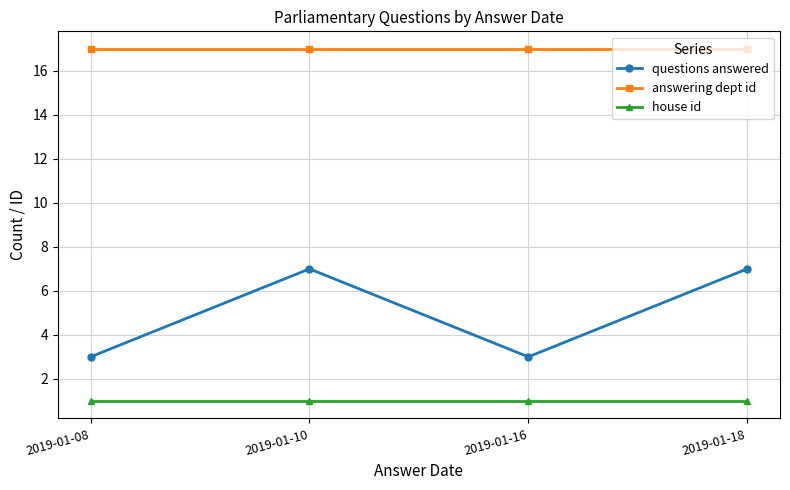

What is the maximum value for answering dept id?

17